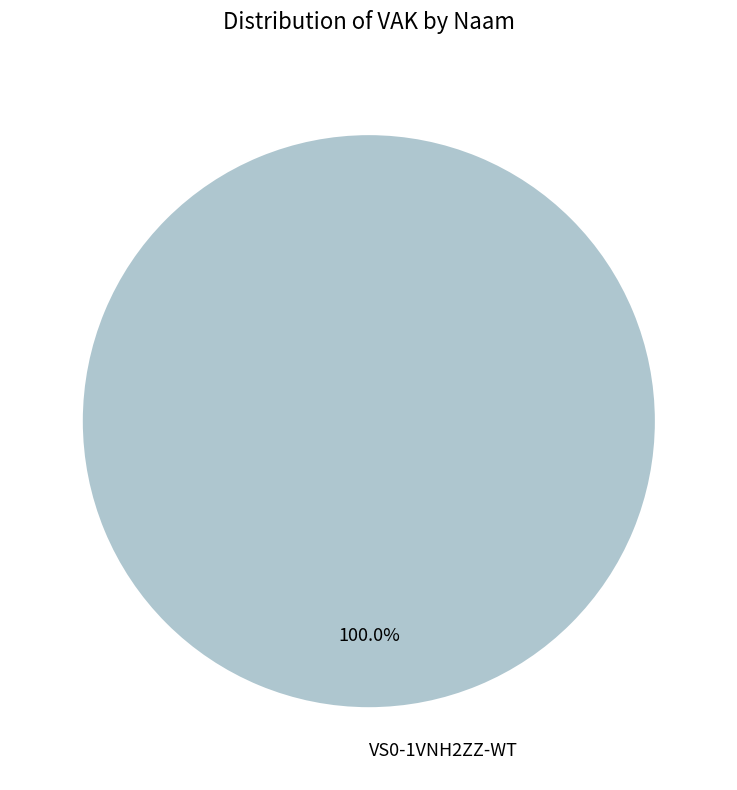

Rank the categories by value from highest to lowest.

VS0-1VNH2ZZ-WT